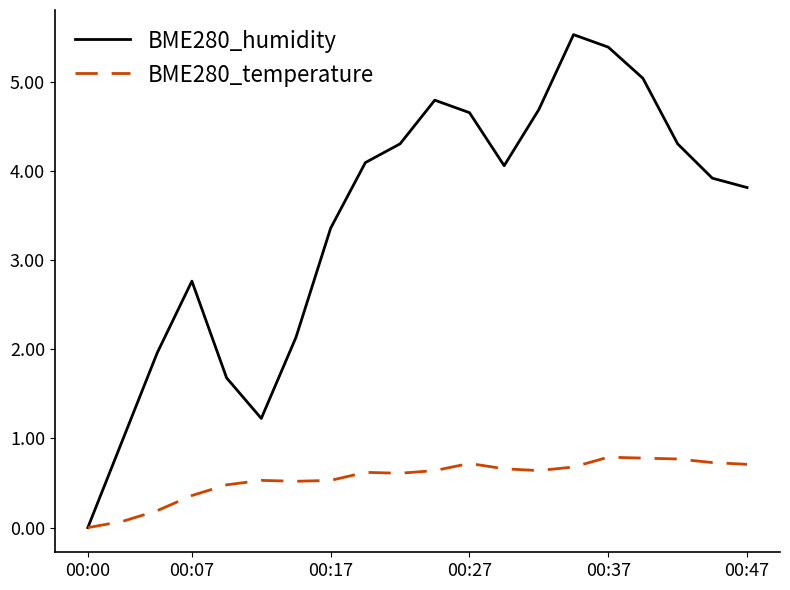

What are all the series names shown in the legend?

BME280_humidity, BME280_temperature